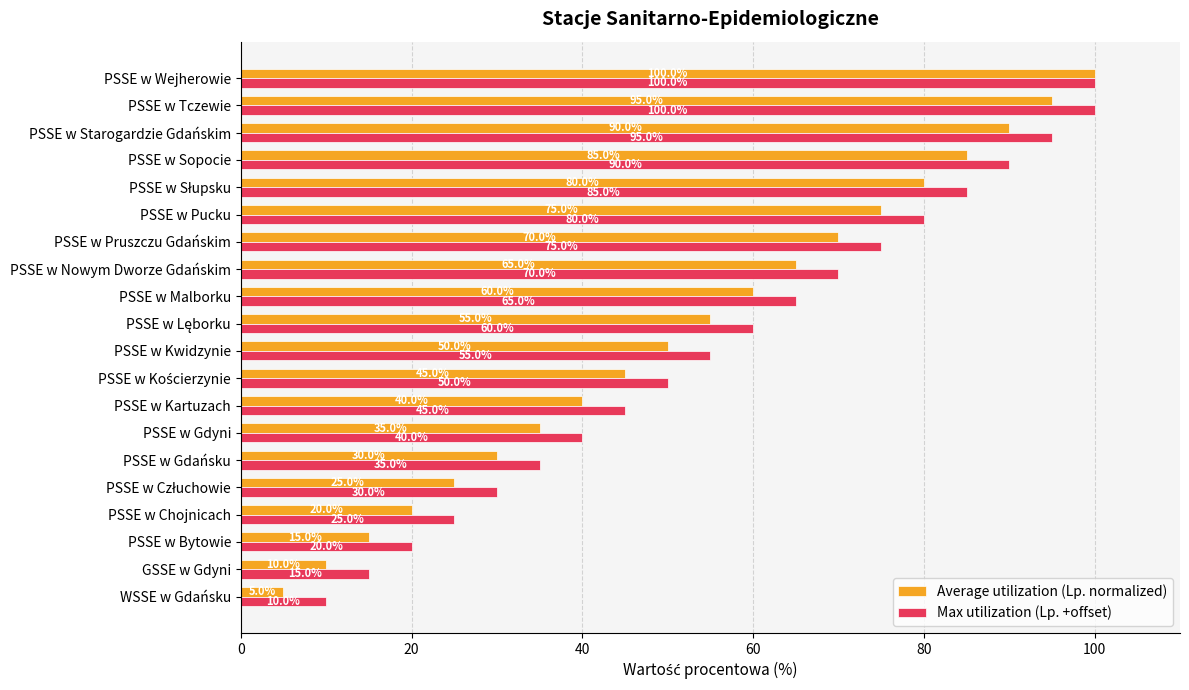

At PSSE w Pucku, list the series in order from smallest to largest.

Average utilization (Lp. normalized), Max utilization (Lp. +offset)